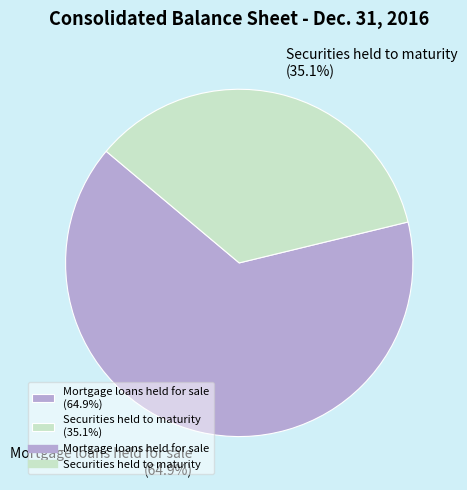

How many slices are in this pie chart?

2